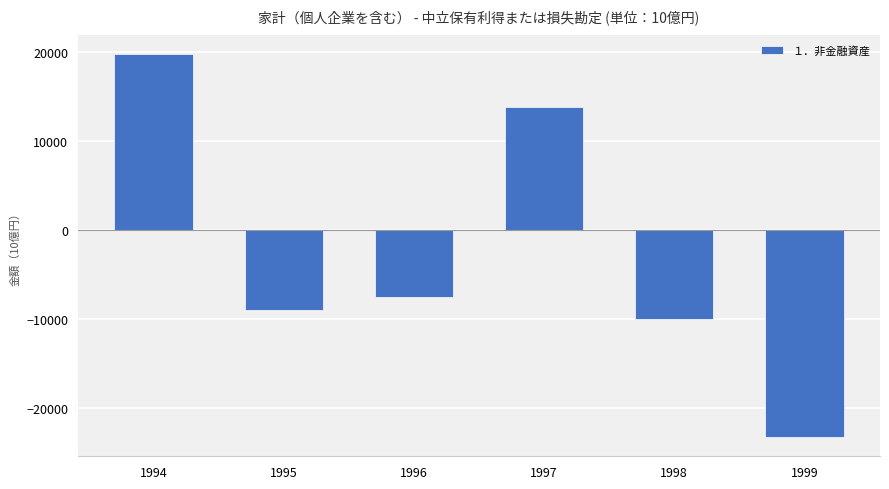

At which category does the chart reach its peak across all series?

1994